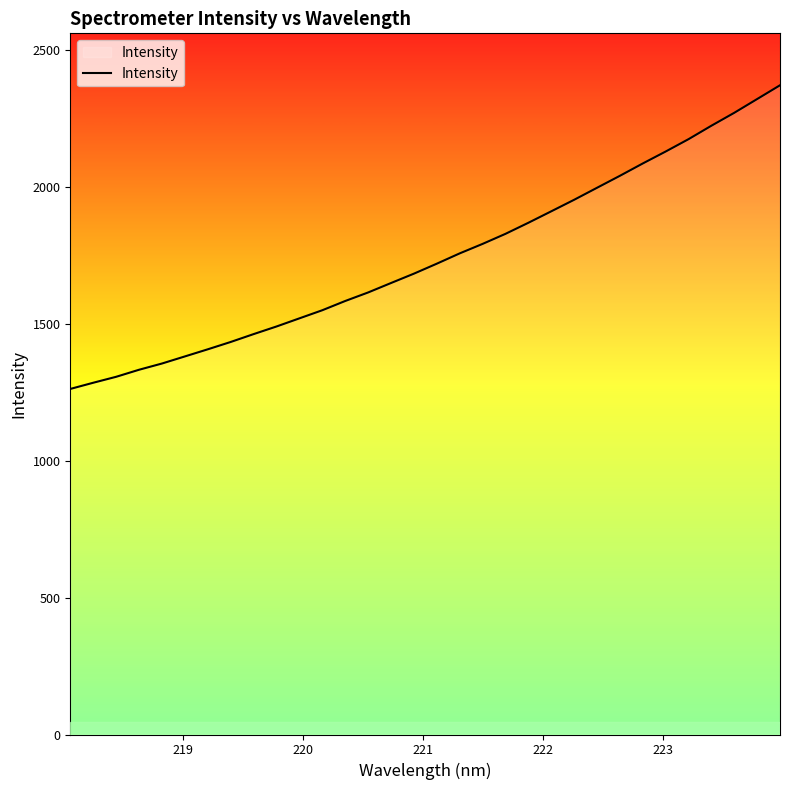

What is the minimum value shown in the chart?

1261.6